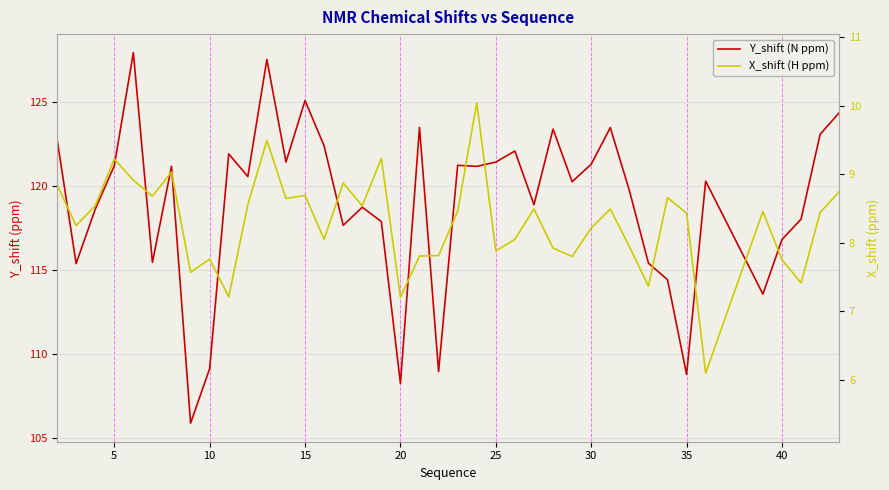

What is the minimum value shown in the chart?

6.1